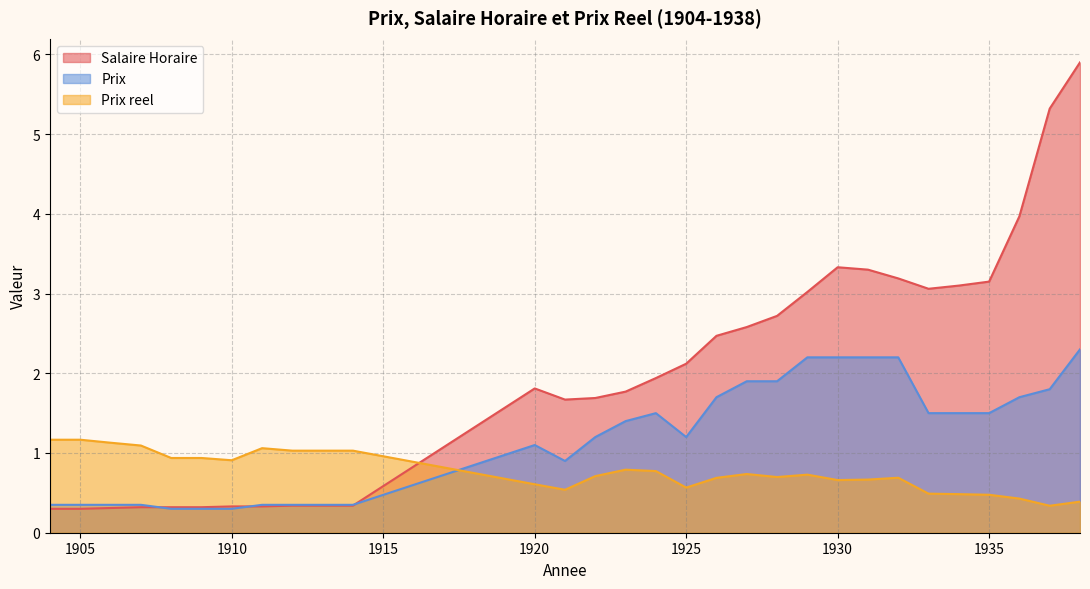

Which has a higher value, 1934 or 1925?

1934